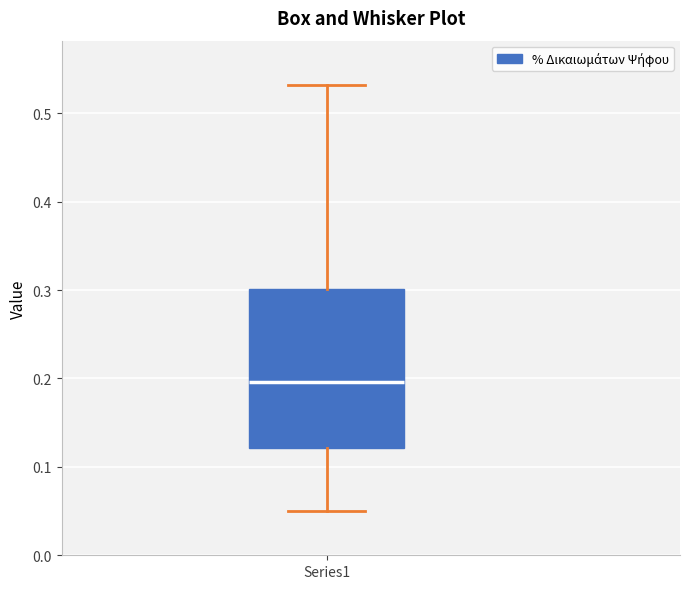

Transcribe this box plot: give where the median line is, the range the box spans, and where the two whiskers end, as read against the y-axis. The values are not printed on the chart, so give them approximately, as read against the axis.

median 0.20, box 0.12 to 0.30, whiskers 0.05 to 0.53